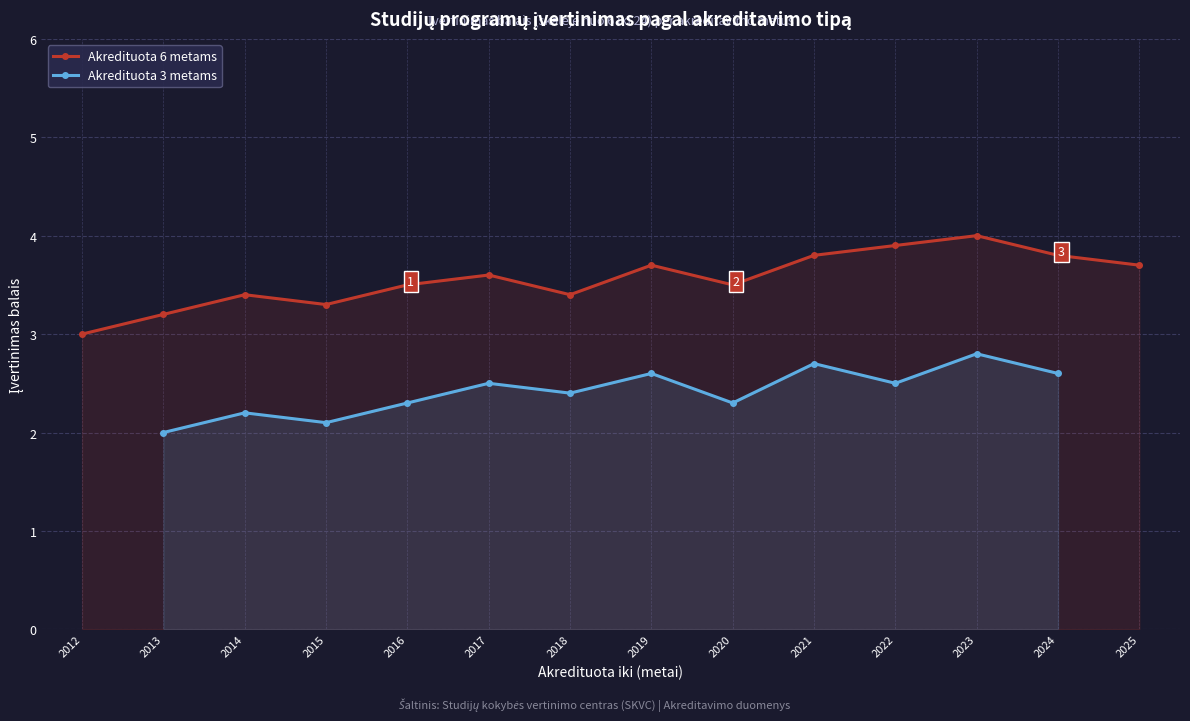

Is the value of Akredituota 3 metams at 2012 greater than the value of Akredituota 6 metams at 2022?

No